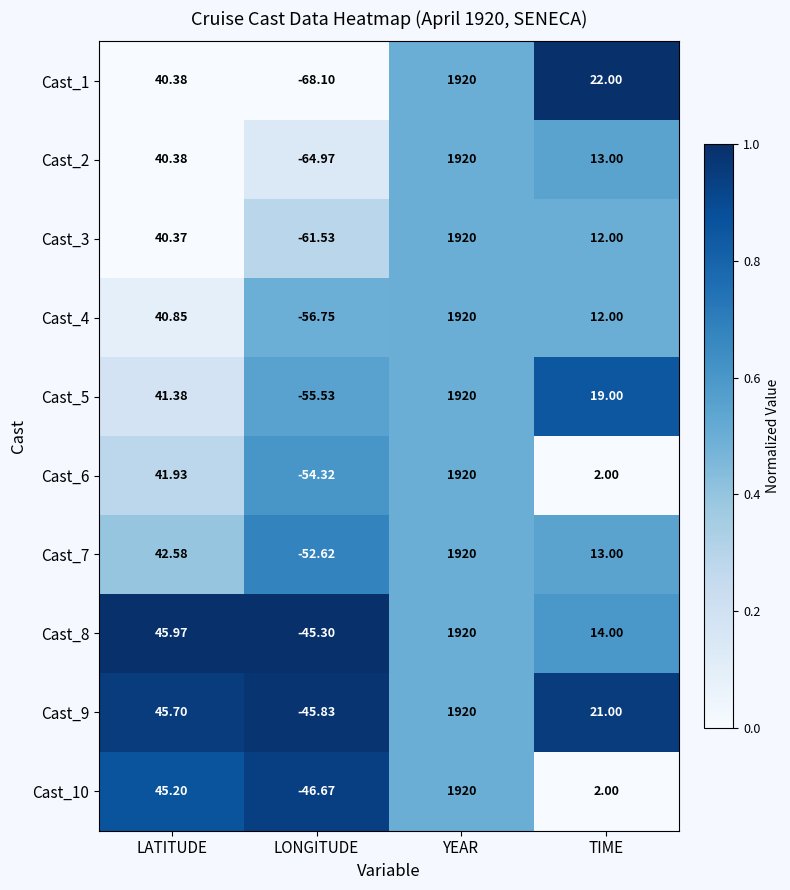

How many series are shown in this chart?

10